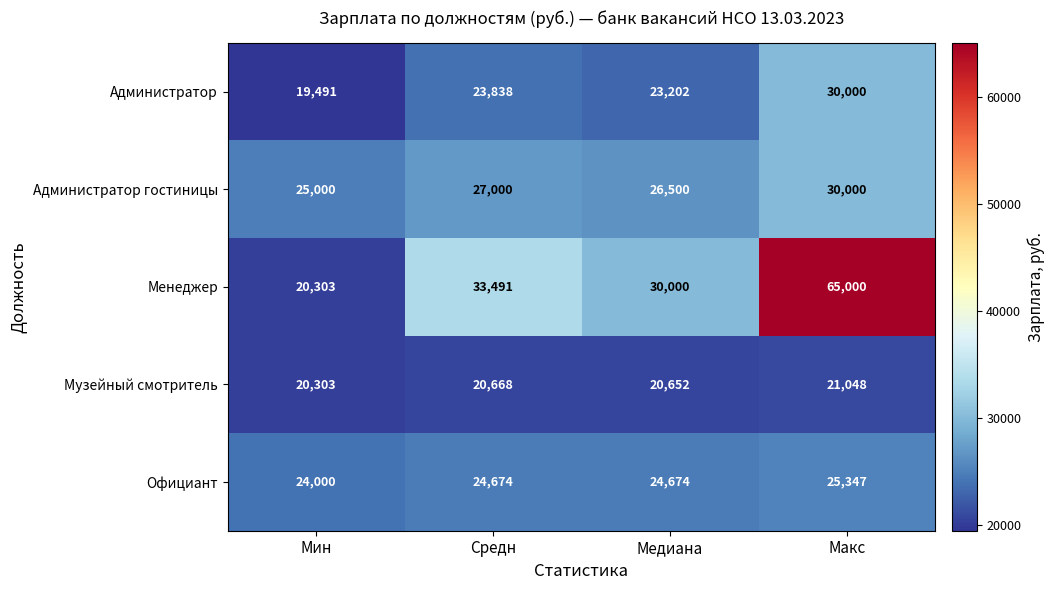

What is the maximum value shown in the chart?

65000